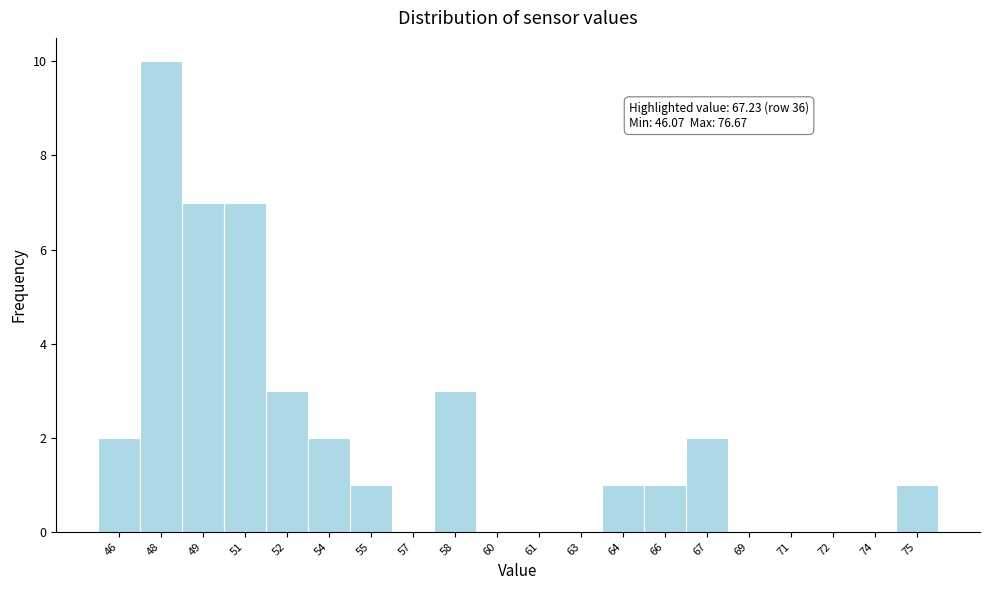

Reading left to right, extract all data points from this chart.

46=2	48=10	49=7	51=7	52=3	54=2	55=1	57=0	58=3	60=0	61=0	63=0	64=1	66=1	67=2	69=0	71=0	72=0	74=0	75=1